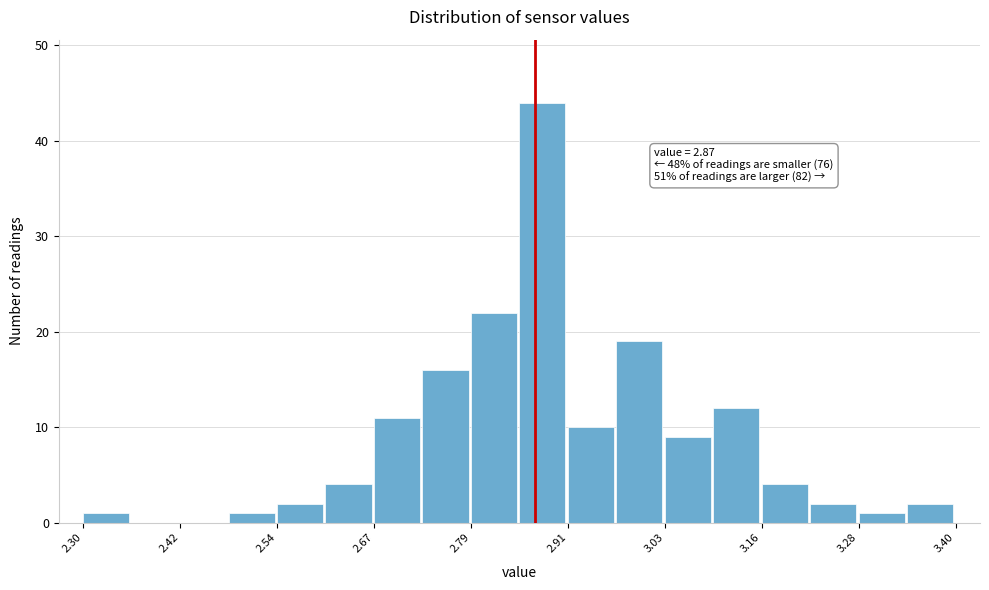

Around what value on the x-axis is the tallest bar? Give the approximate position of its centre, as read against the axis.

2.88